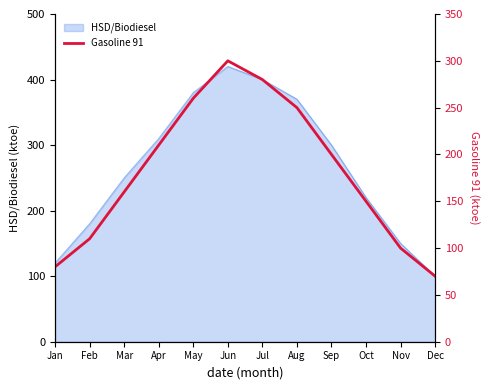

True or false: HSD/Biodiesel has a value of 300 at Sep.

True